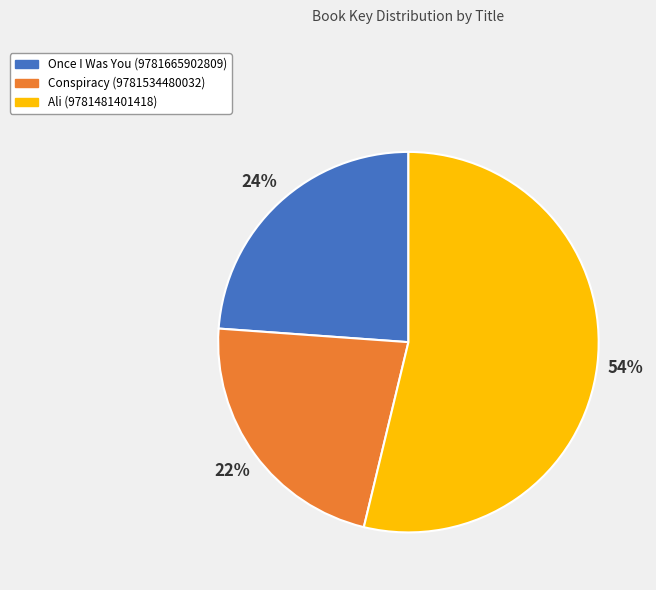

Is Ali (9781481401418) the majority of the pie?

Yes